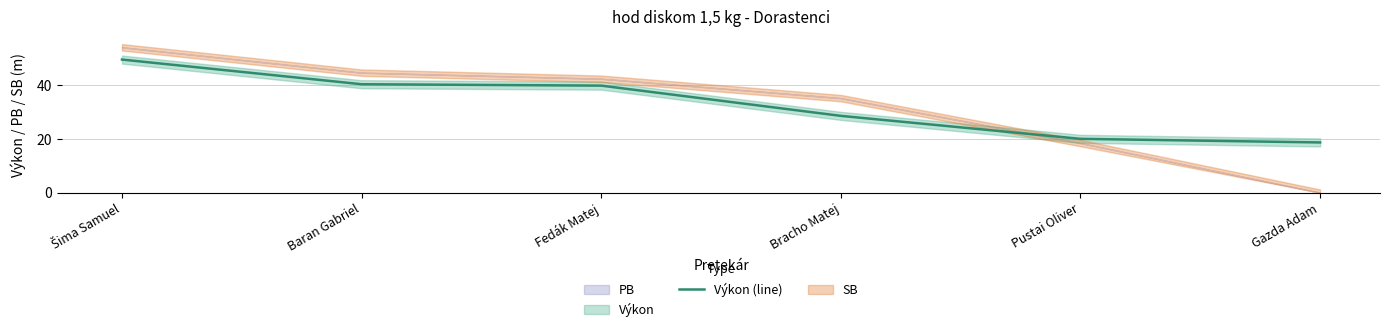

Approximately how many times larger is the value at Bracho Matej compared to Baran Gabriel?

0.7